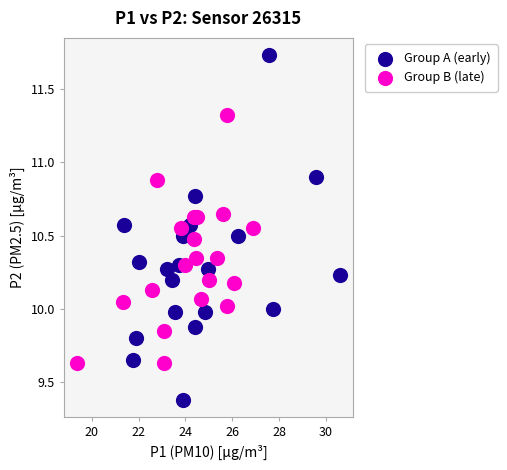

Which series reaches the maximum Y coordinate?

Group A (early)